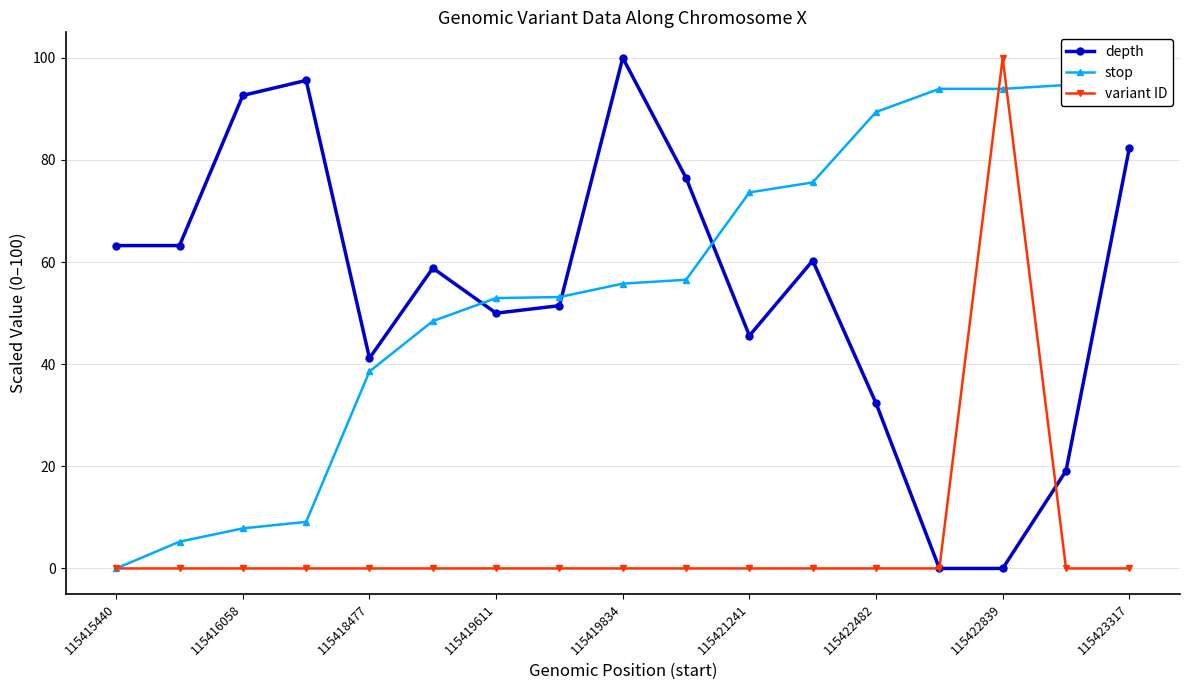

What is the greatest value displayed?

100.0